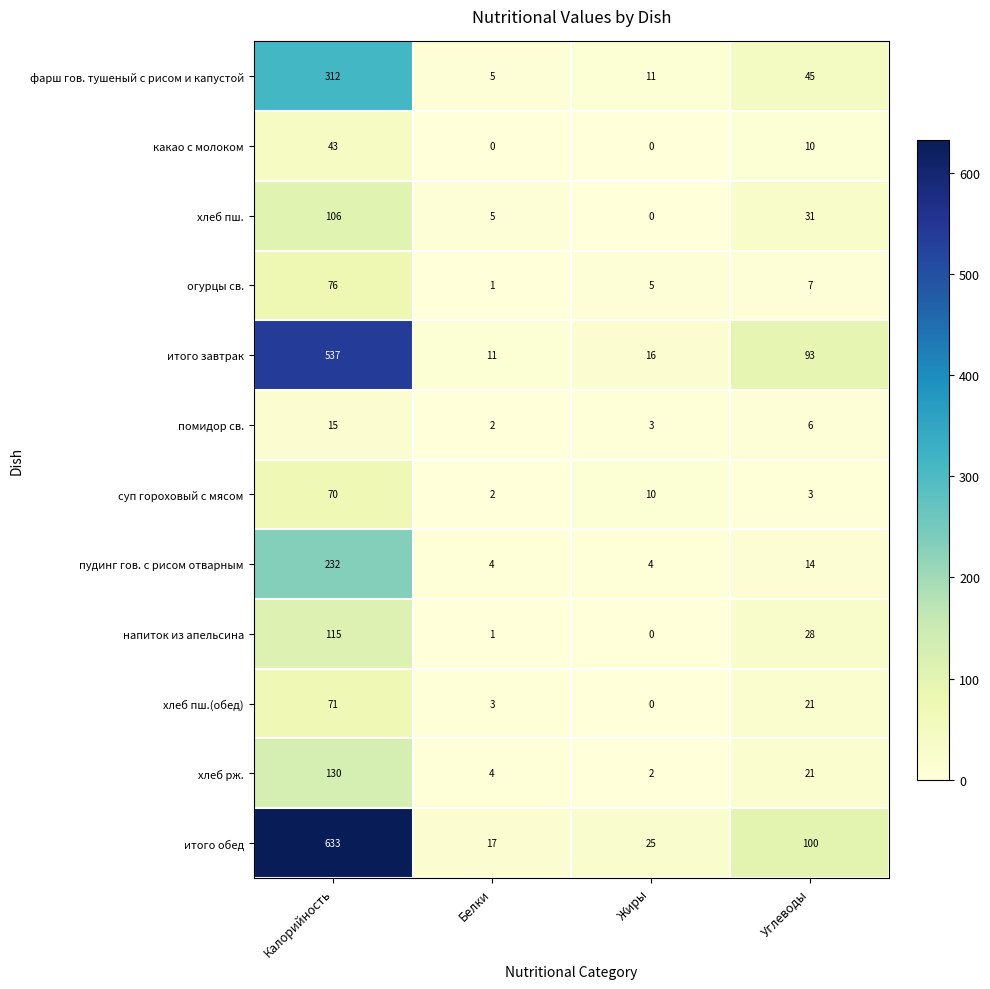

List the labels in order of хлеб пш.(обед) value, smallest first.

Жиры, Белки, Углеводы, Калорийность